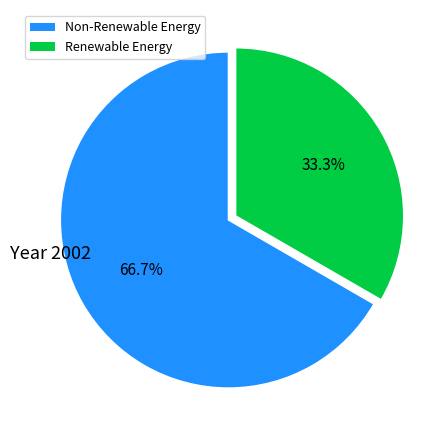

Does any single category account for the majority?

Yes